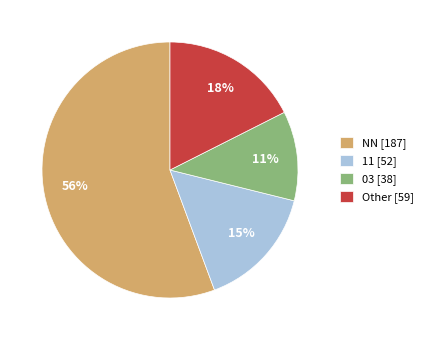

Rank the categories by value from highest to lowest.

NN [187], Other [59], 11 [52], 03 [38]